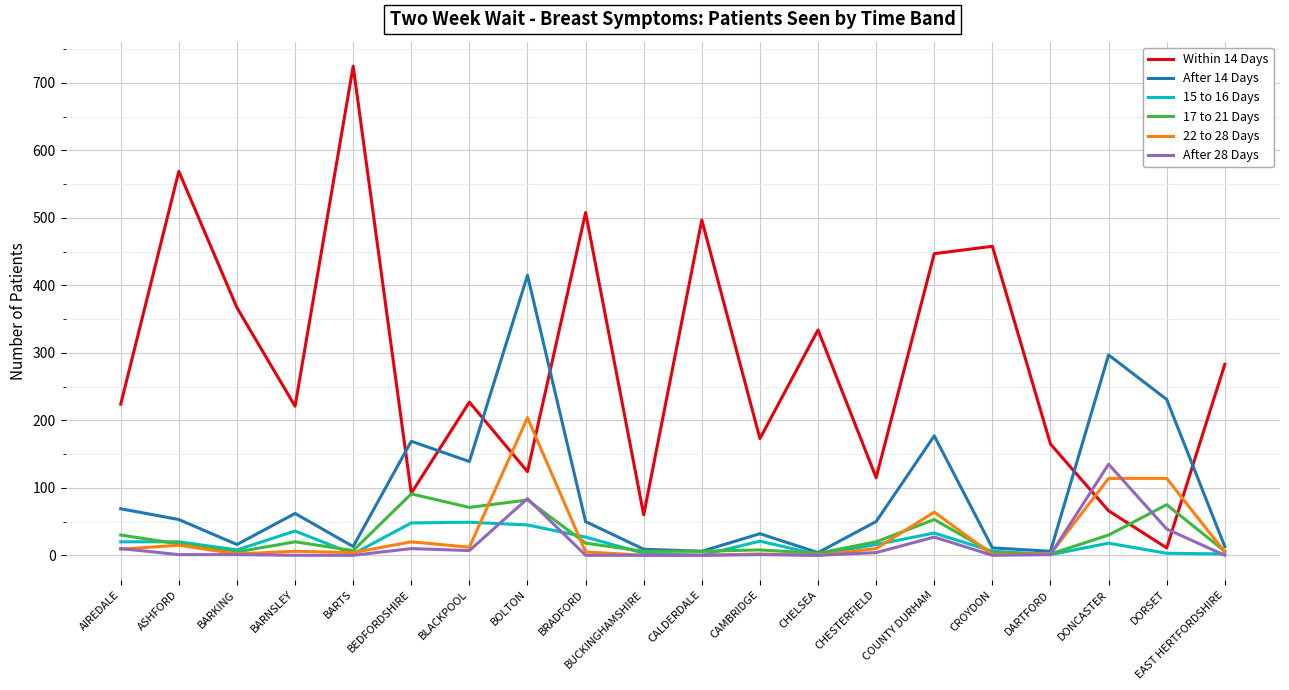

True or false: 17 to 21 Days has a value of 53 at COUNTY DURHAM.

True